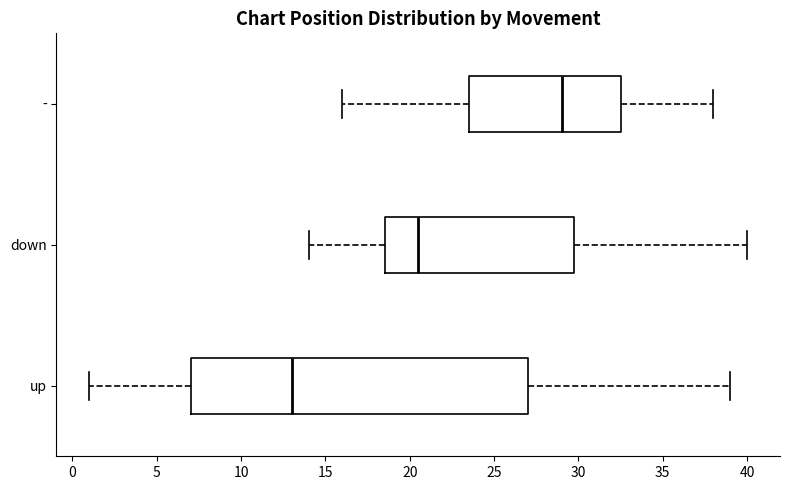

Which box is the widest, from its left edge to its right edge?

up